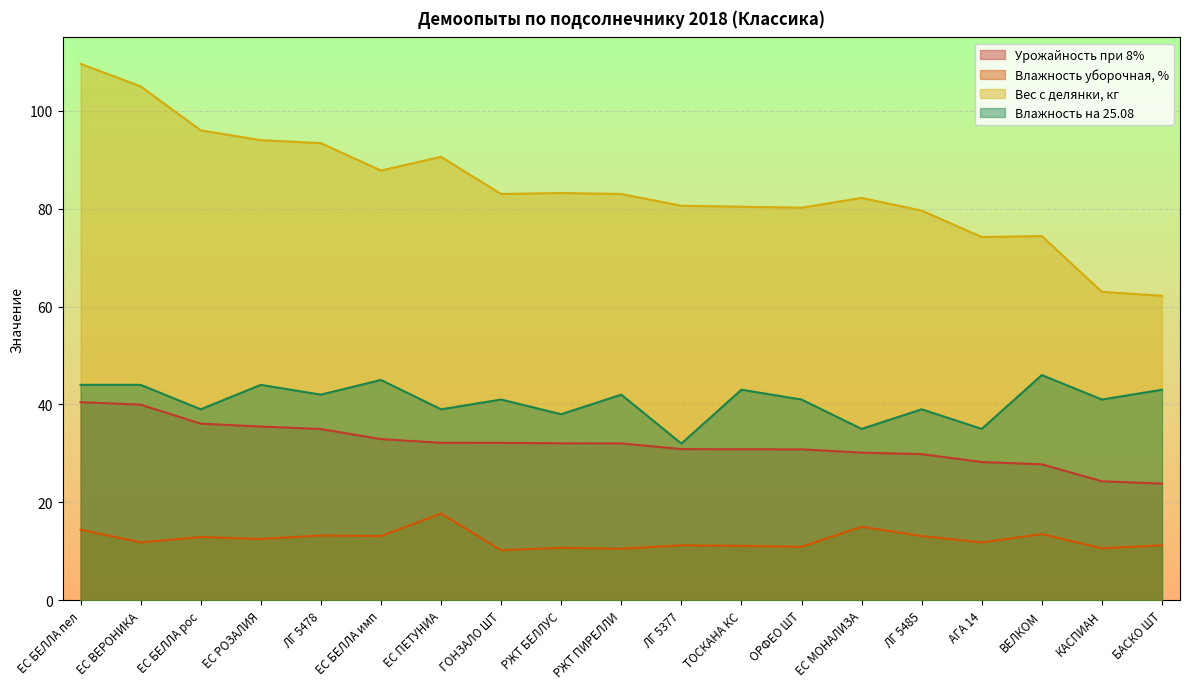

What is the difference between the maximum and minimum values in the Влажность на 25.08 series?

14.0